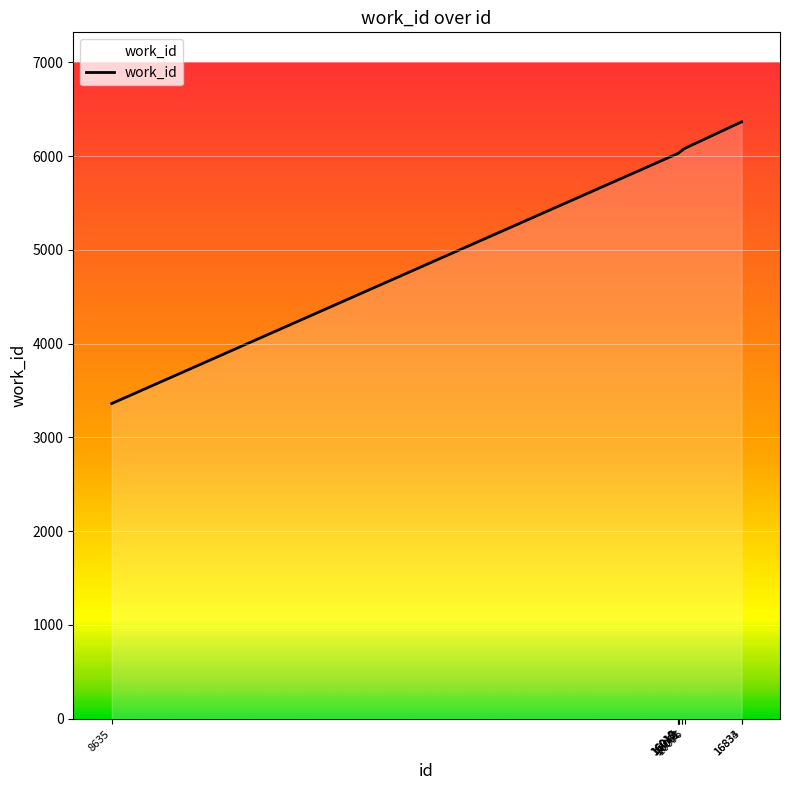

How many lines are shown in the chart?

1